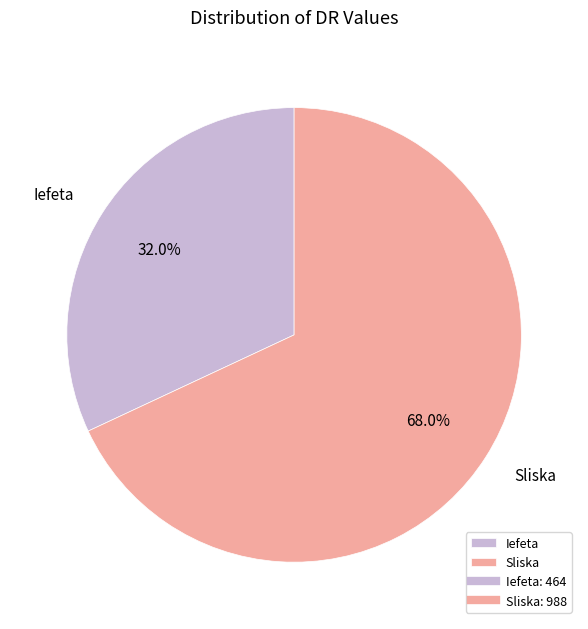

To the nearest percent, what is the combined percentage of Sliska and Iefeta?

100%